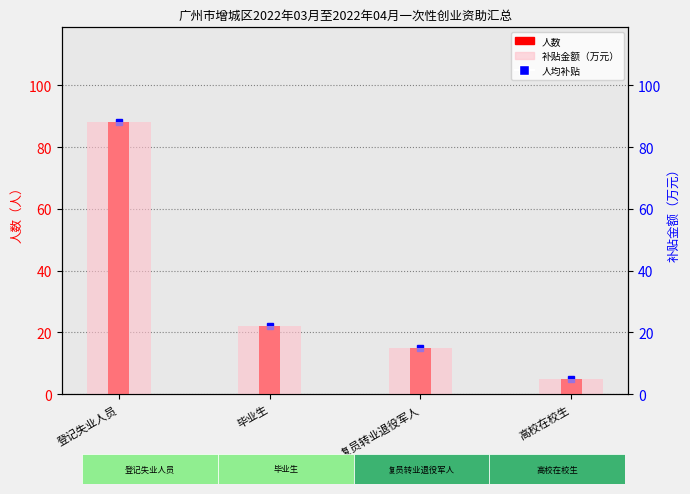

How many bars are there in each group?

2